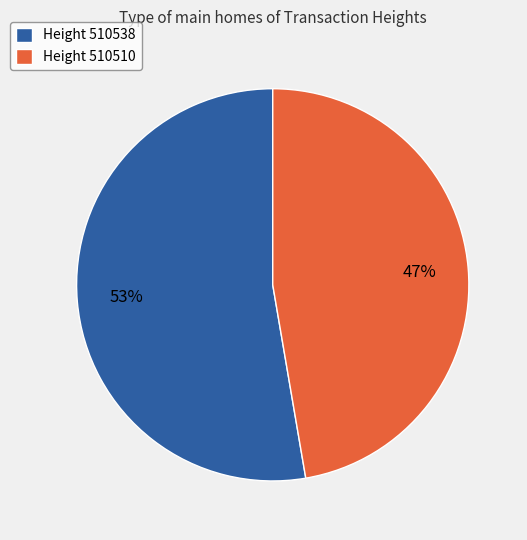

What is the majority slice?

Height 510538